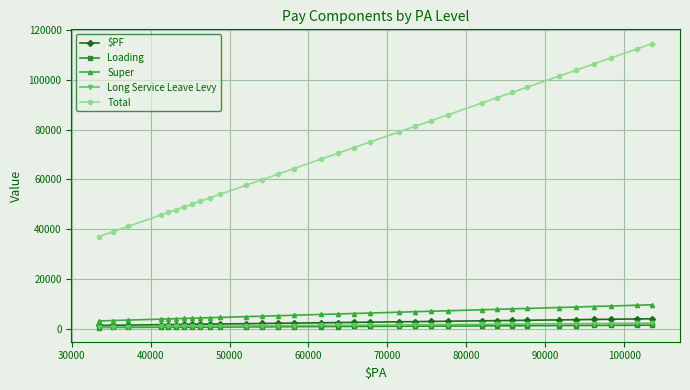

What is the greatest value displayed?

114545.0